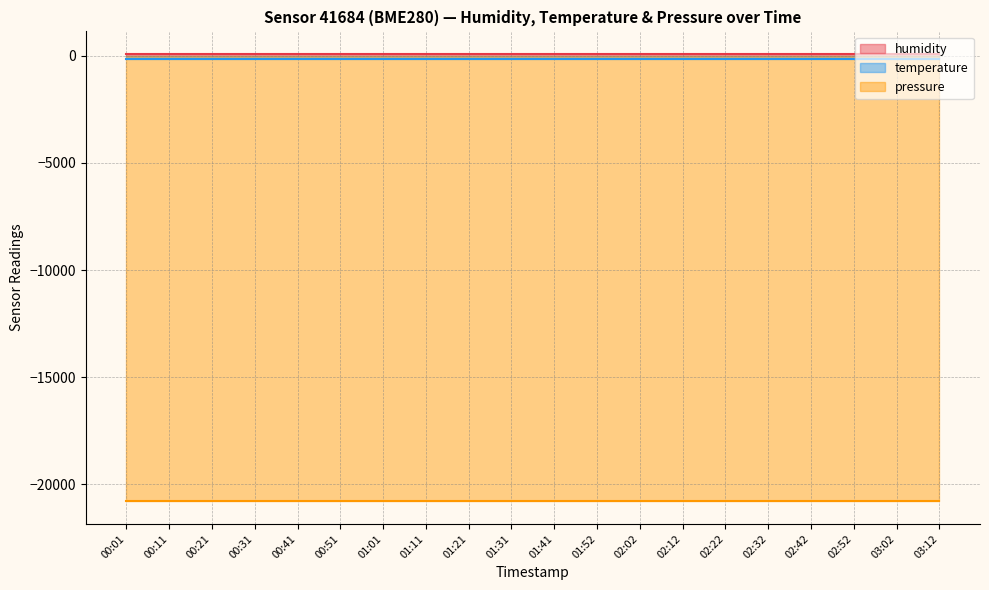

Which has a higher value, 02:52 or 01:31?

02:52